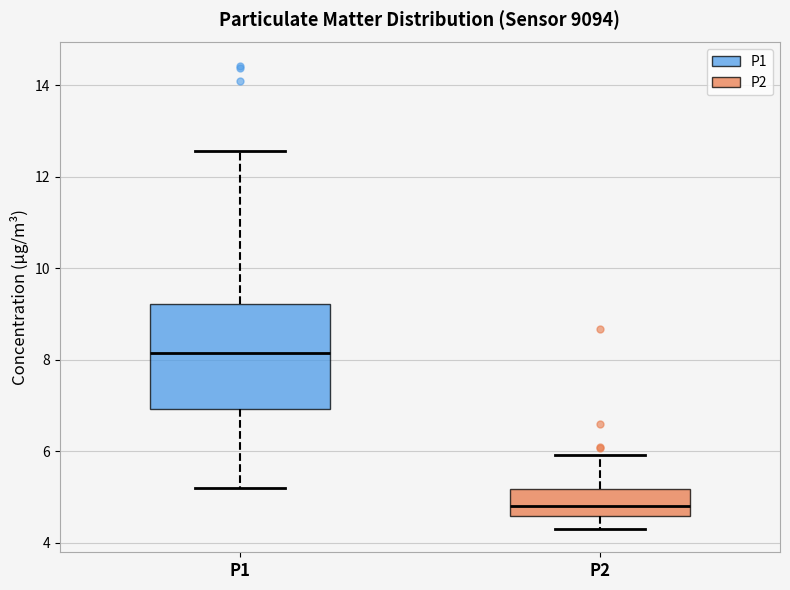

Comparing the boxes themselves (not the whiskers), which one is the tallest?

P1